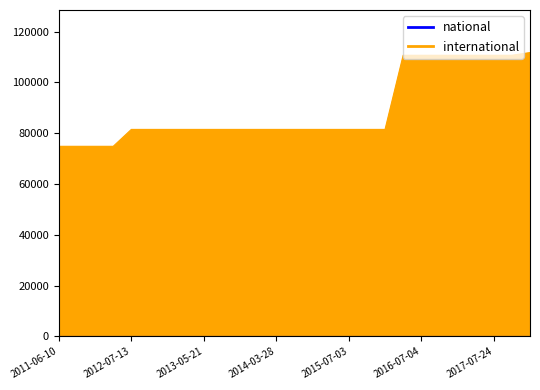

What is the ratio of the value at 2012-01-18 to the value at 2017-10-12?

0.7